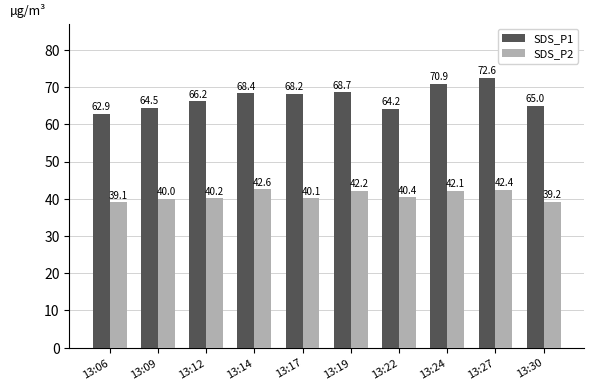

Is it true that SDS_P2 equals 39.2 at 13:30?

True